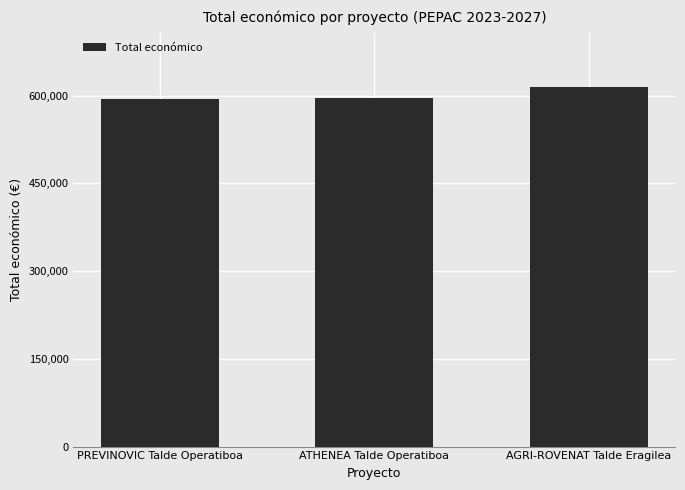

What is the value of the 3rd bar from the left?

615375